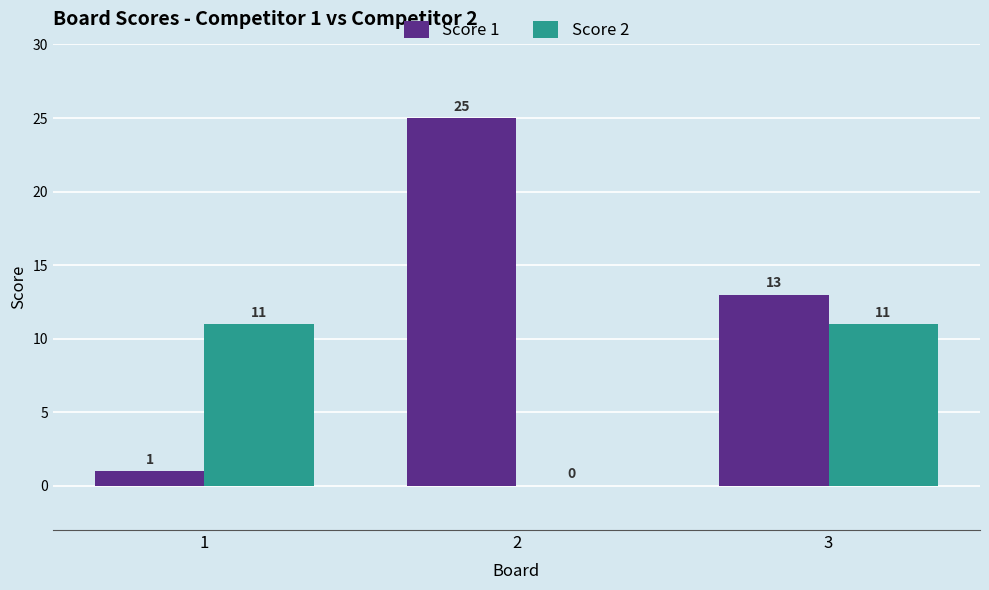

True or false: Score 1 has a value of 42 at 2.

False